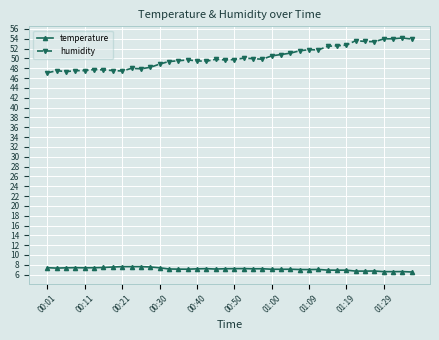

At how many categories does at least one series exceed 38?

40